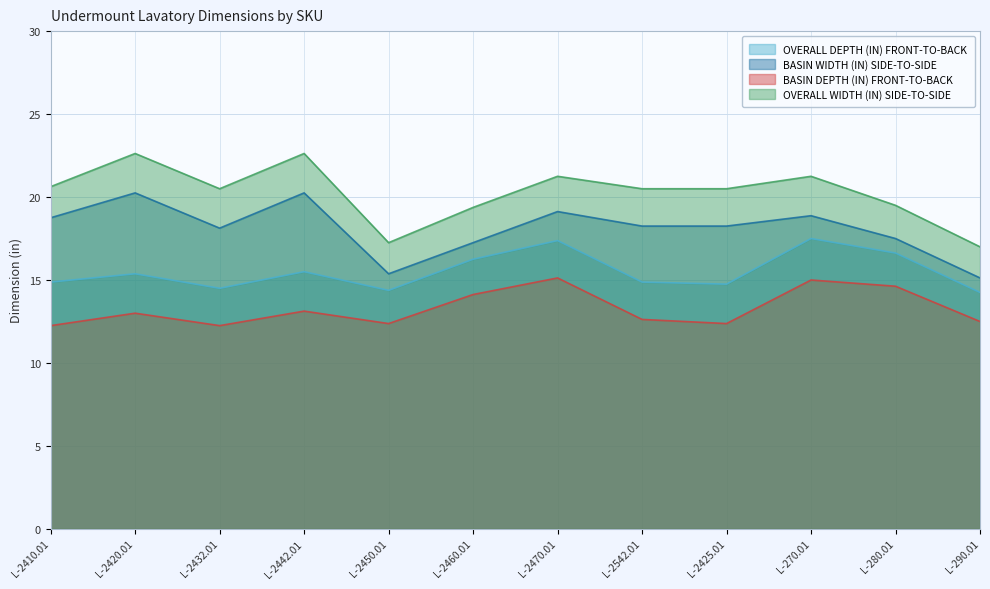

Is the value of OVERALL DEPTH (IN) FRONT-TO-BACK at L-290.01 greater than the value of BASIN DEPTH (IN) FRONT-TO-BACK at L-2442.01?

Yes